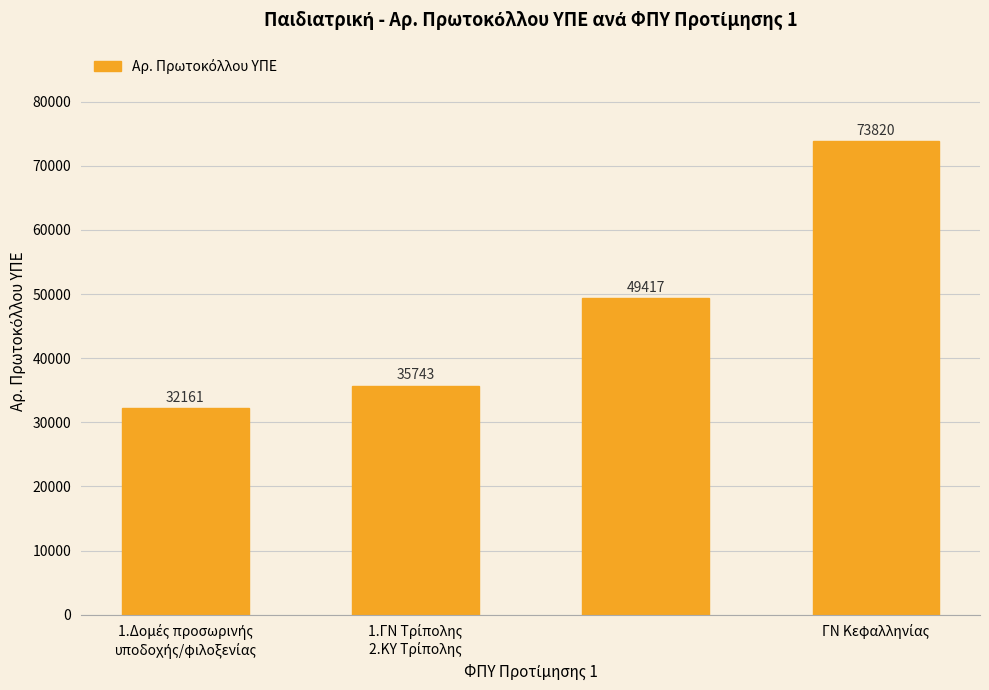

What is the greatest value displayed?

73820